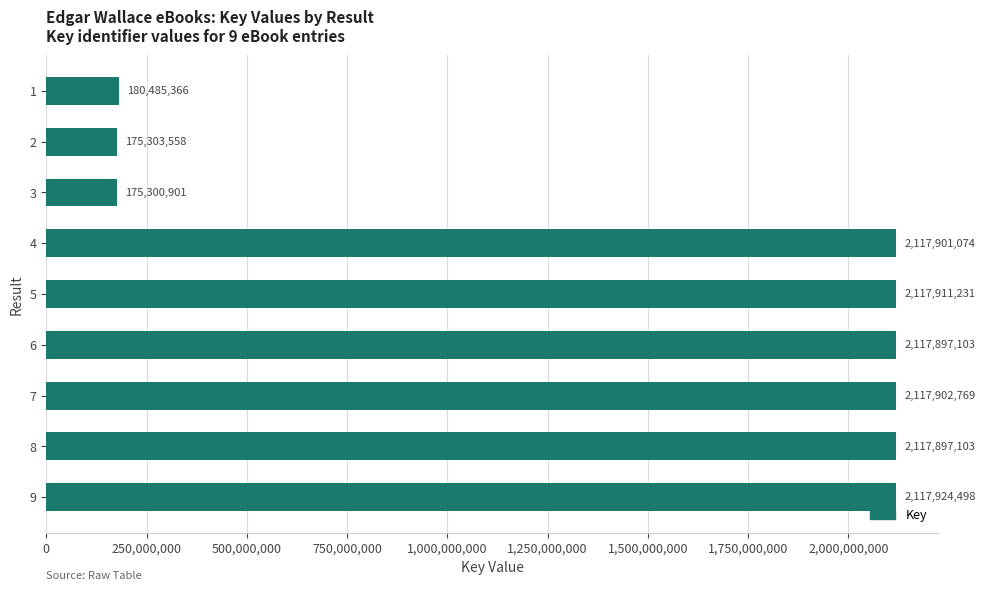

Which has a higher value, 8 or 1?

8